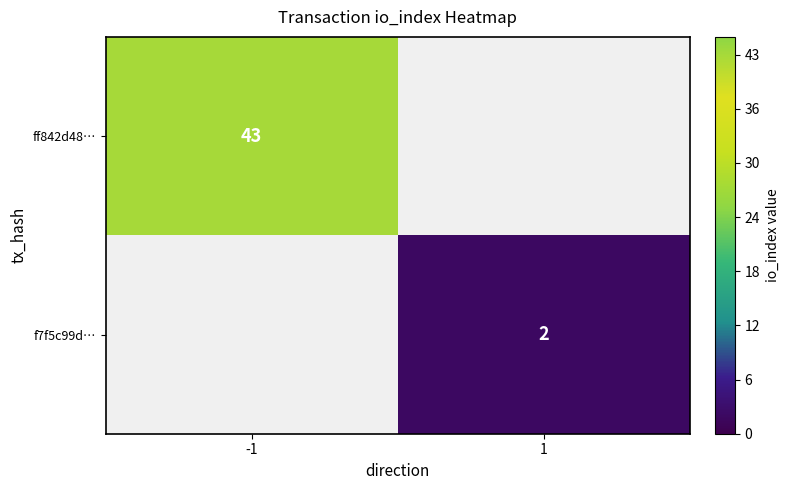

The ff842d48… series shows 26 at -1. True or false?

False